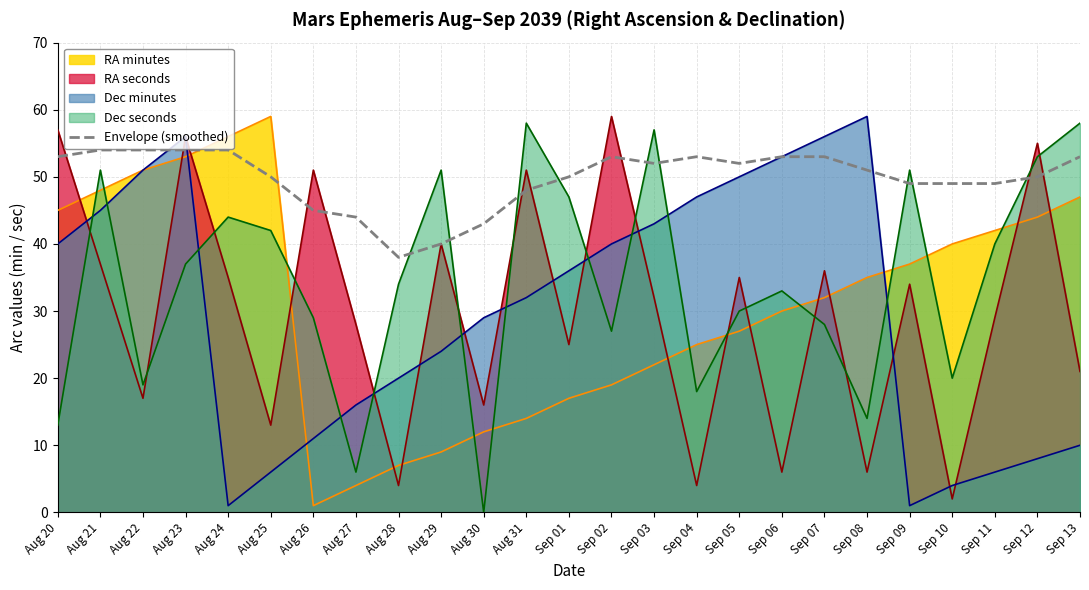

At Sep 01, list the series in order from largest to smallest.

Envelope (smoothed), Dec seconds, Dec minutes, RA seconds, RA minutes